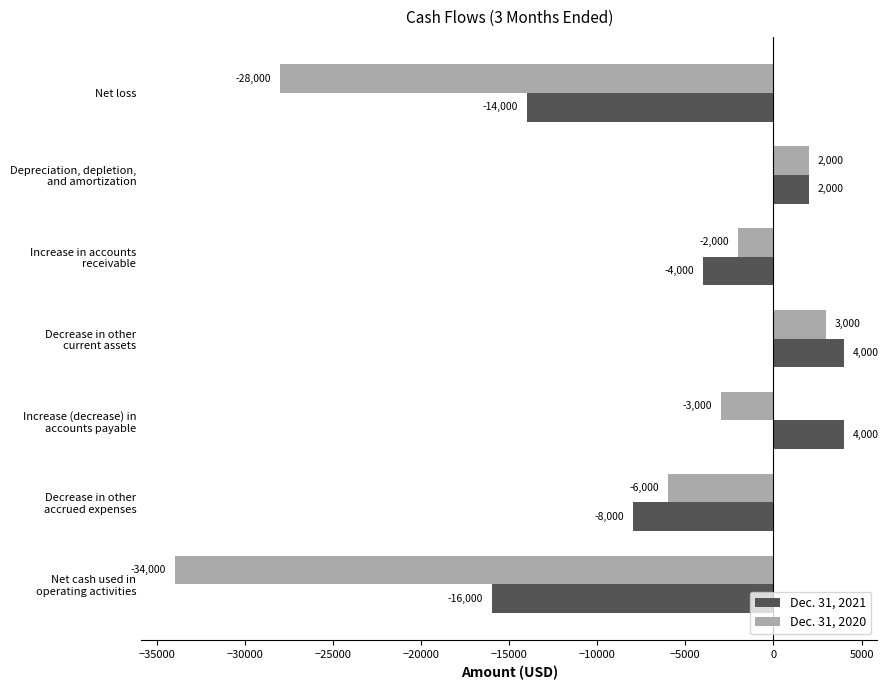

What is the difference between the second highest and second lowest values in the Dec. 31, 2020 series?

30000